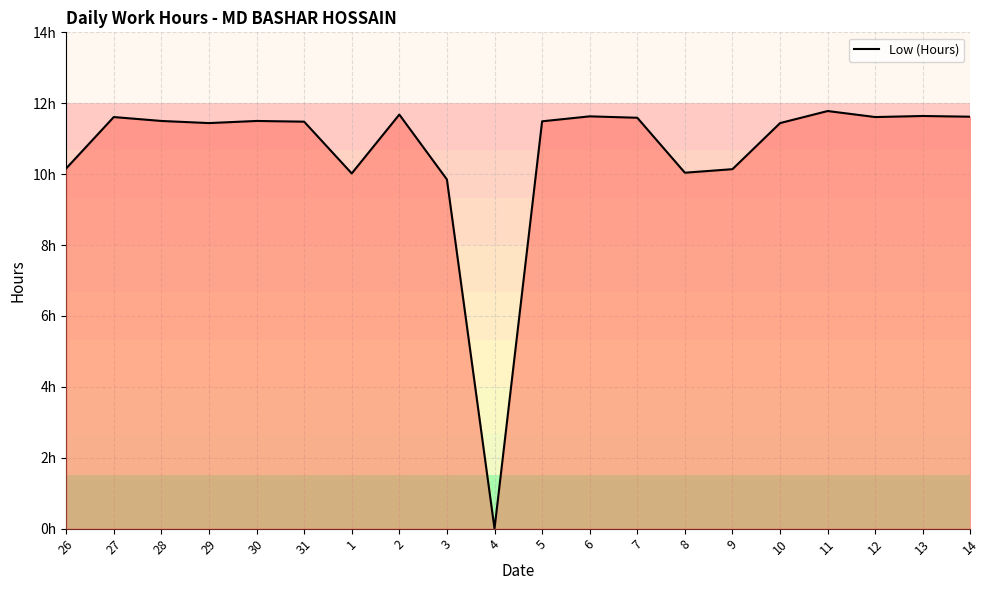

Is this an area chart (filled region under the line)?

Yes